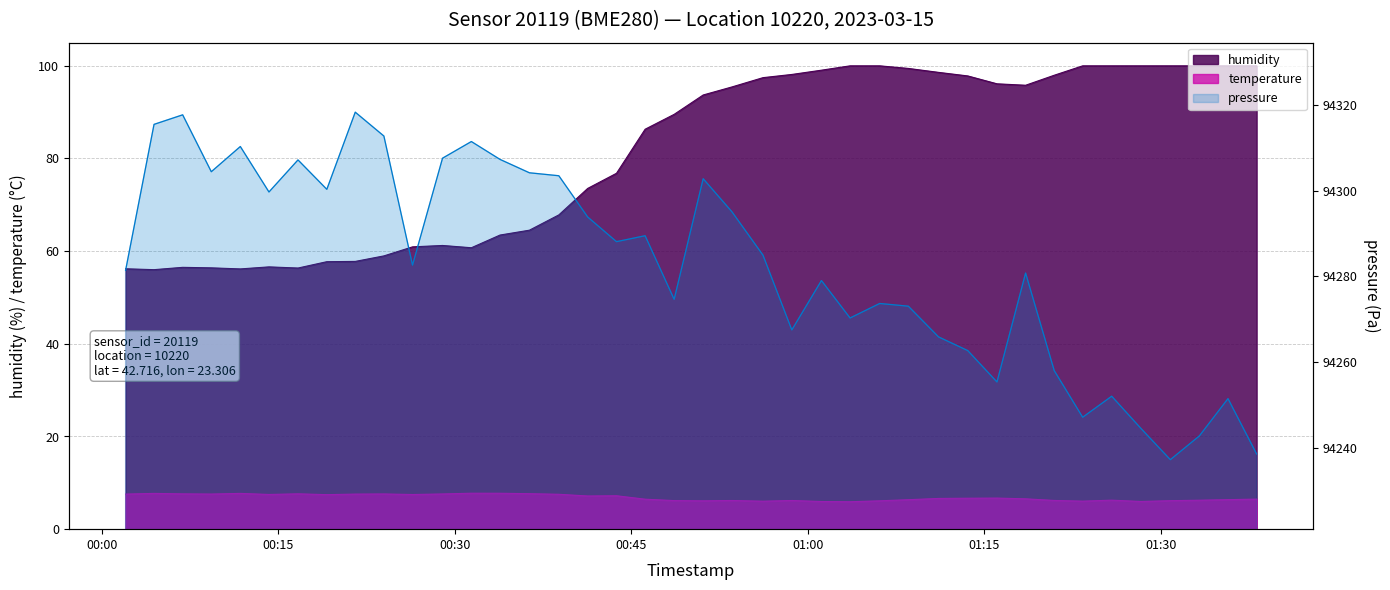

True or false: humidity and temperature intersect in this chart.

False